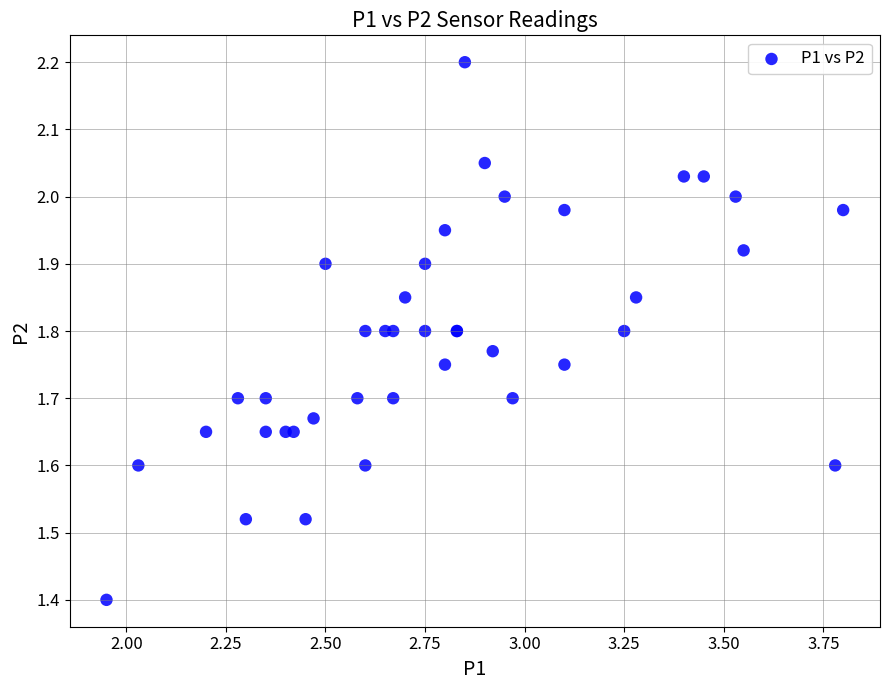

What Y value in the scatter plot is closest to 1?

1.4